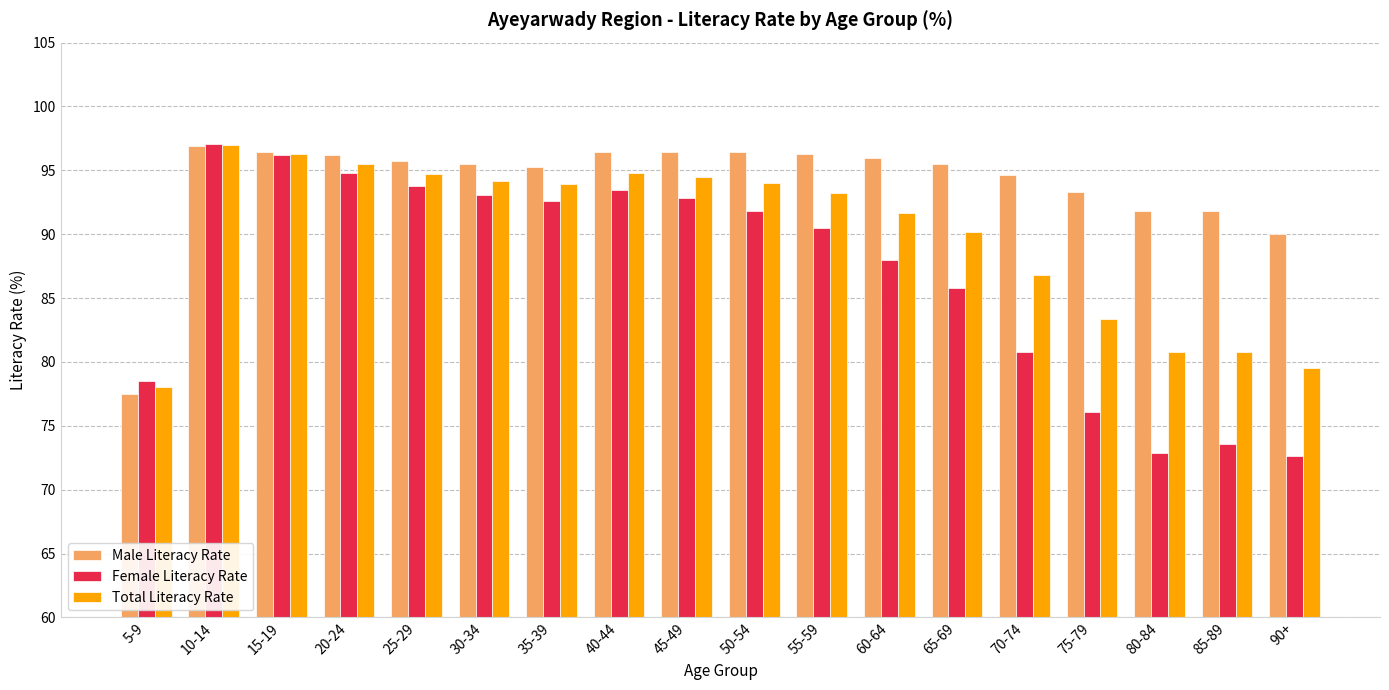

Which category has the highest value in the Female Literacy Rate series?

10-14